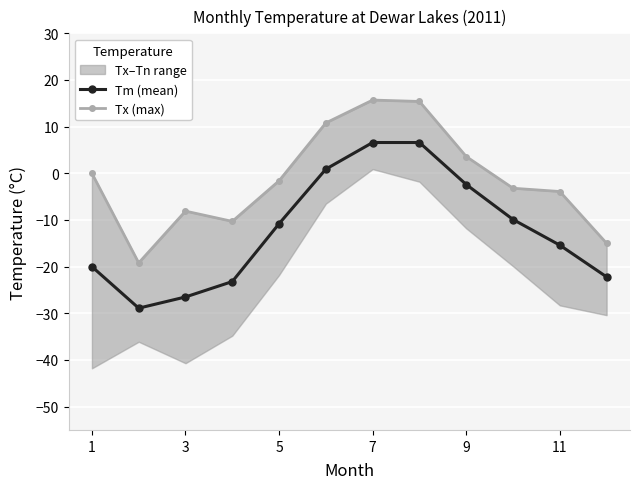

How many lines are shown in the chart?

2